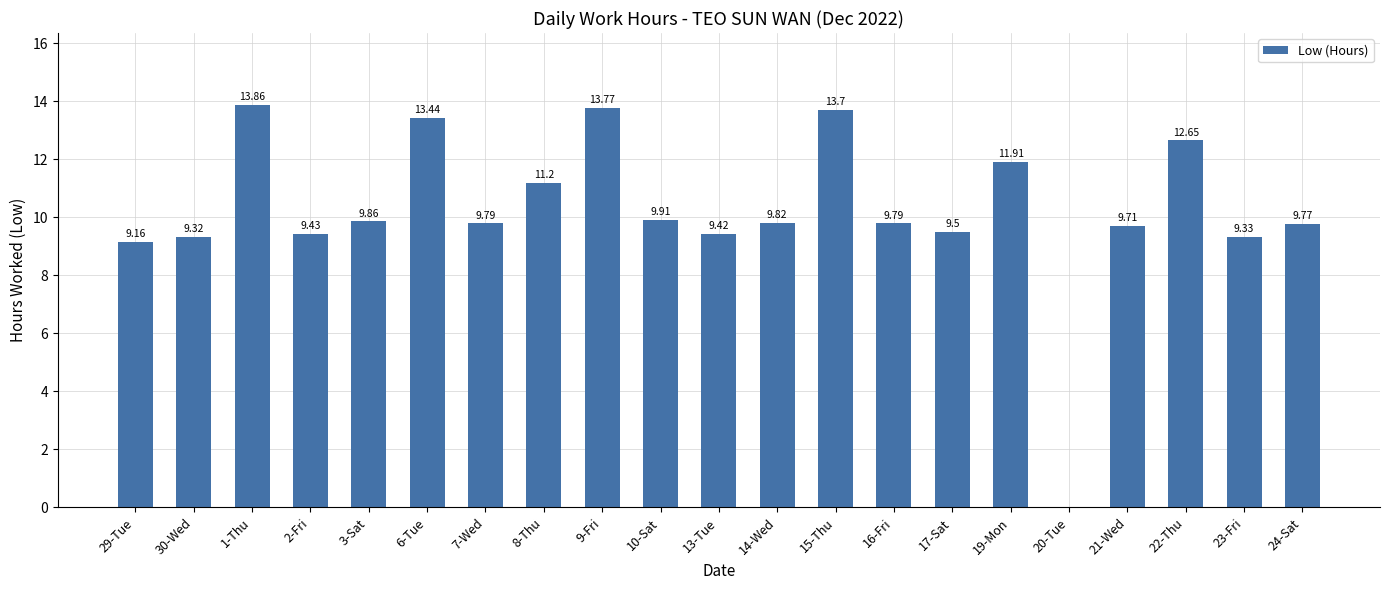

Approximately how many times larger is the value at 23-Fri compared to 8-Thu?

0.8